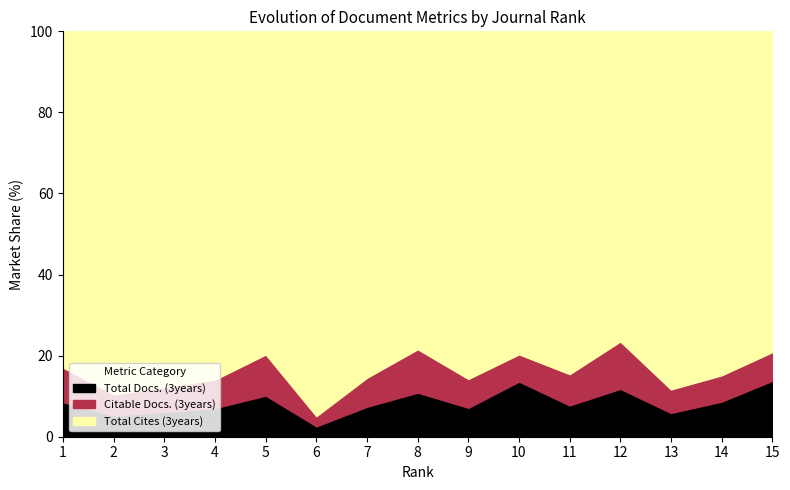

Does the chart display data point markers on the line(s)?

No